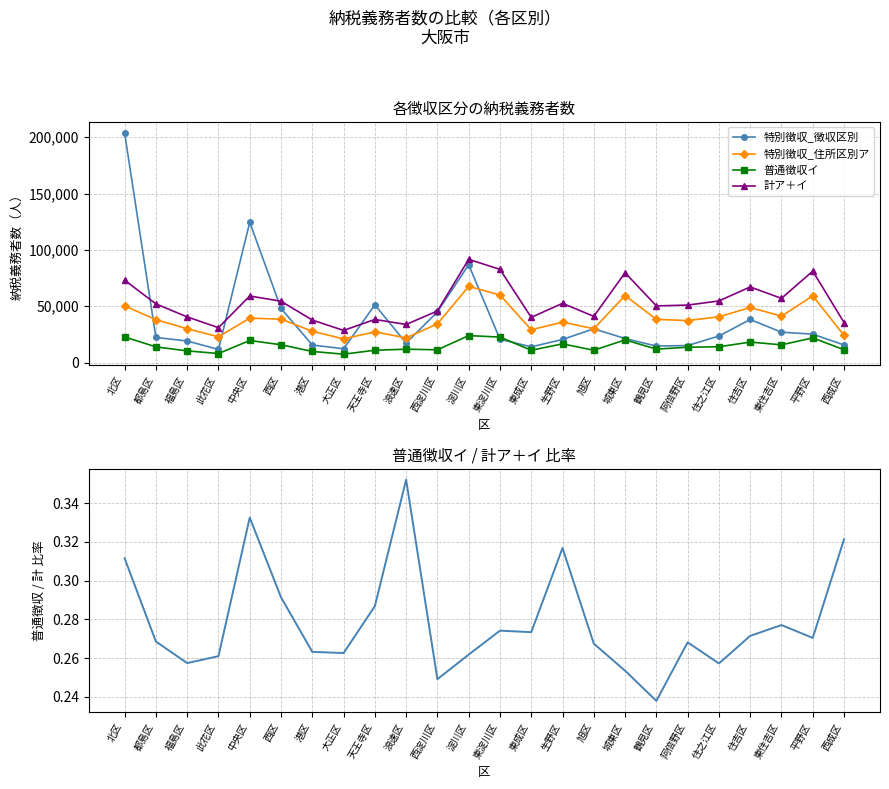

What is the spread (max minus min) of values at 天王寺区?

51226.7